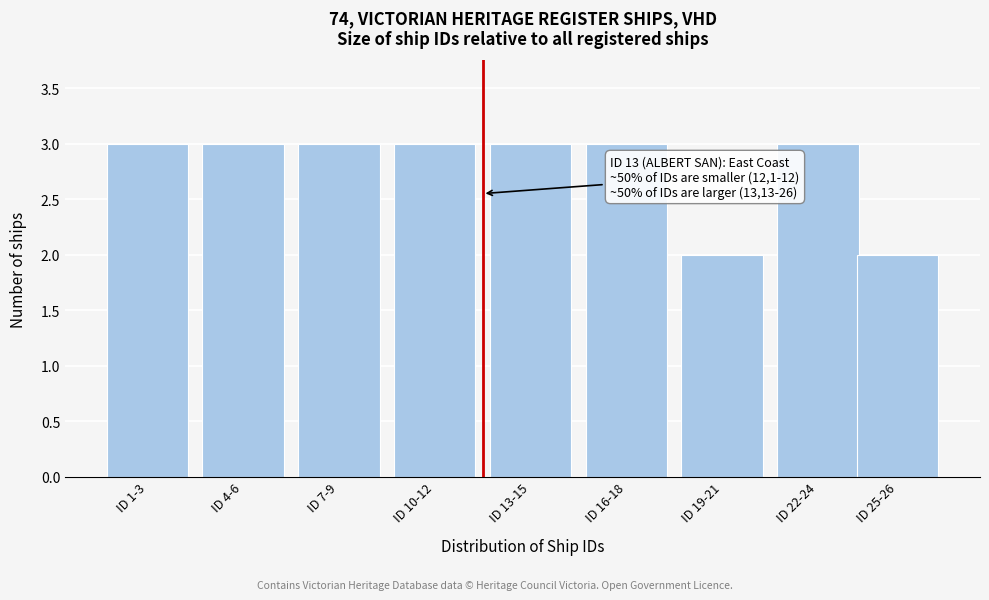

Reading left to right, extract all data points from this chart.

3	3	3	3	3	3	2	3	2